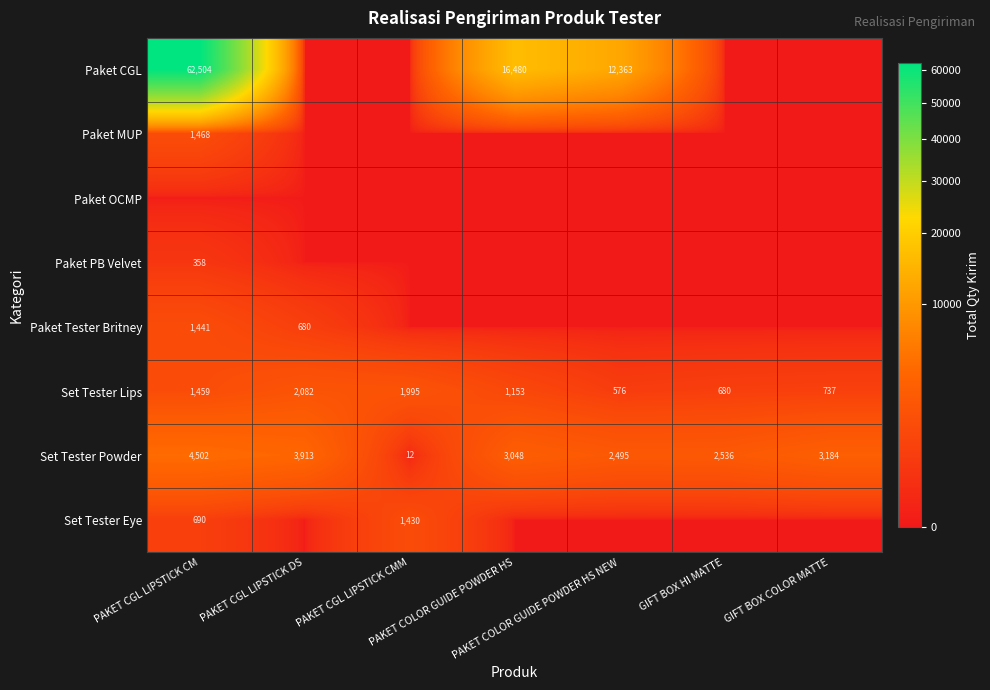

What is the maximum value shown in the chart?

62504